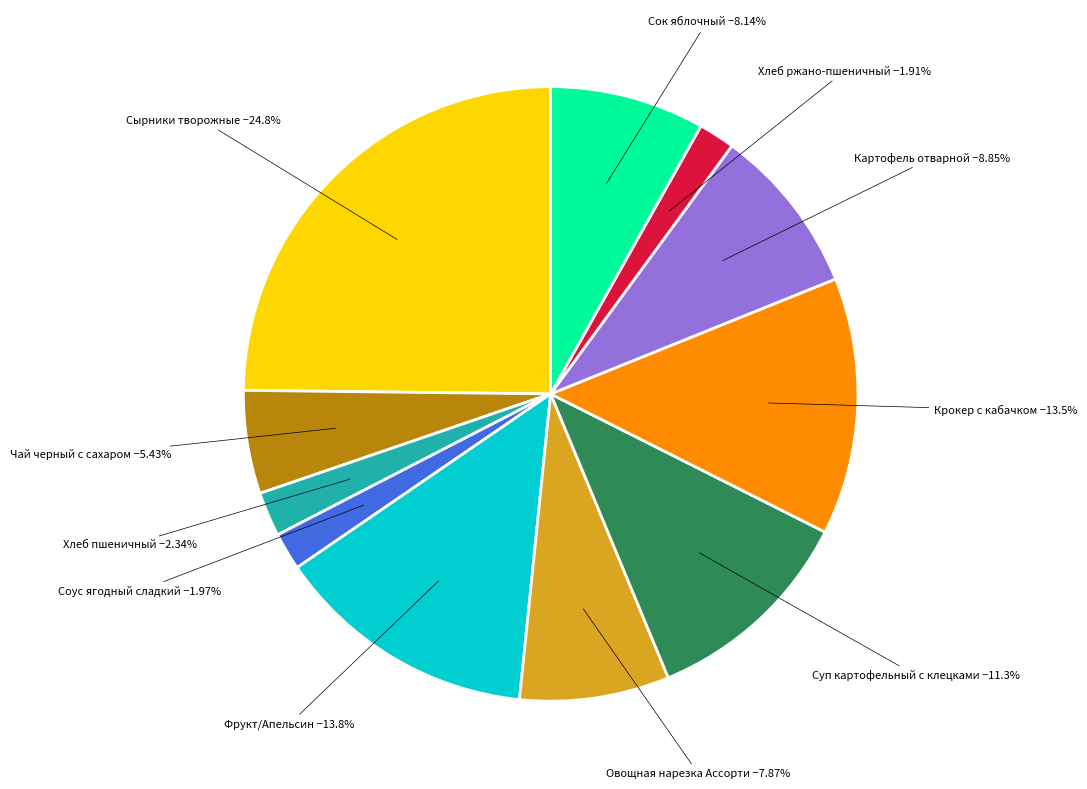

Is there a majority slice in this chart?

No